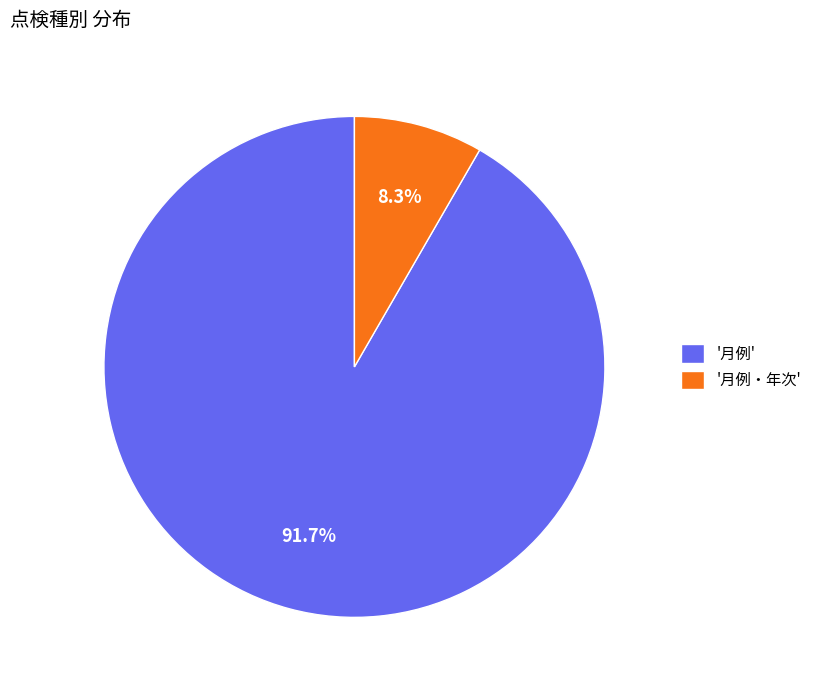

How much of the chart is everything except '月例'?

8.3%